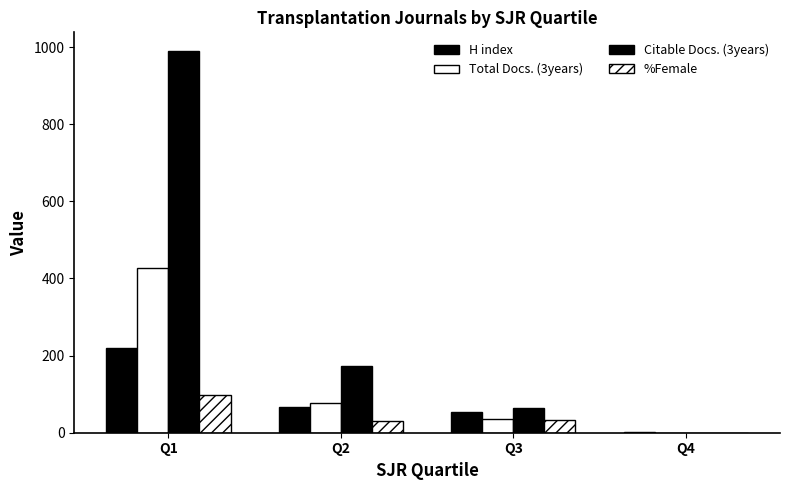

Count the number of categories in the chart.

4